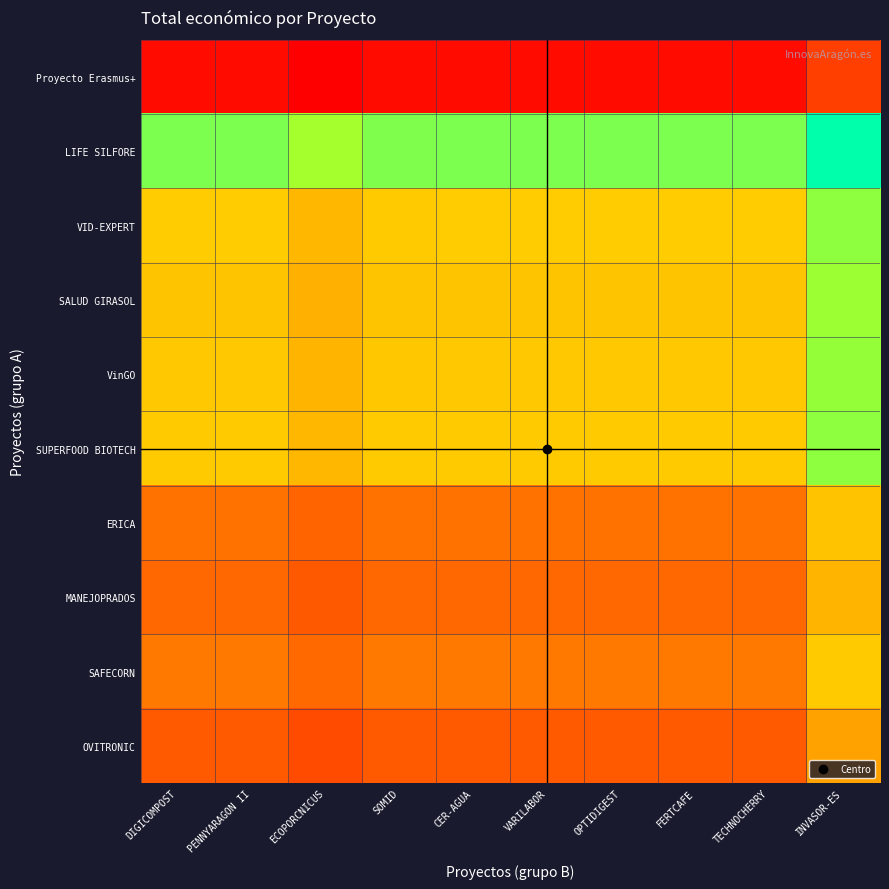

At TECHNOCHERRY, list the series in order from largest to smallest.

LIFE SILFORE, VID-EXPERT, SUPERFOOD BIOTECH, VinGO, SALUD GIRASOL, SAFECORN, ERICA, MANEJOPRADOS, OVITRONIC, Proyecto Erasmus+